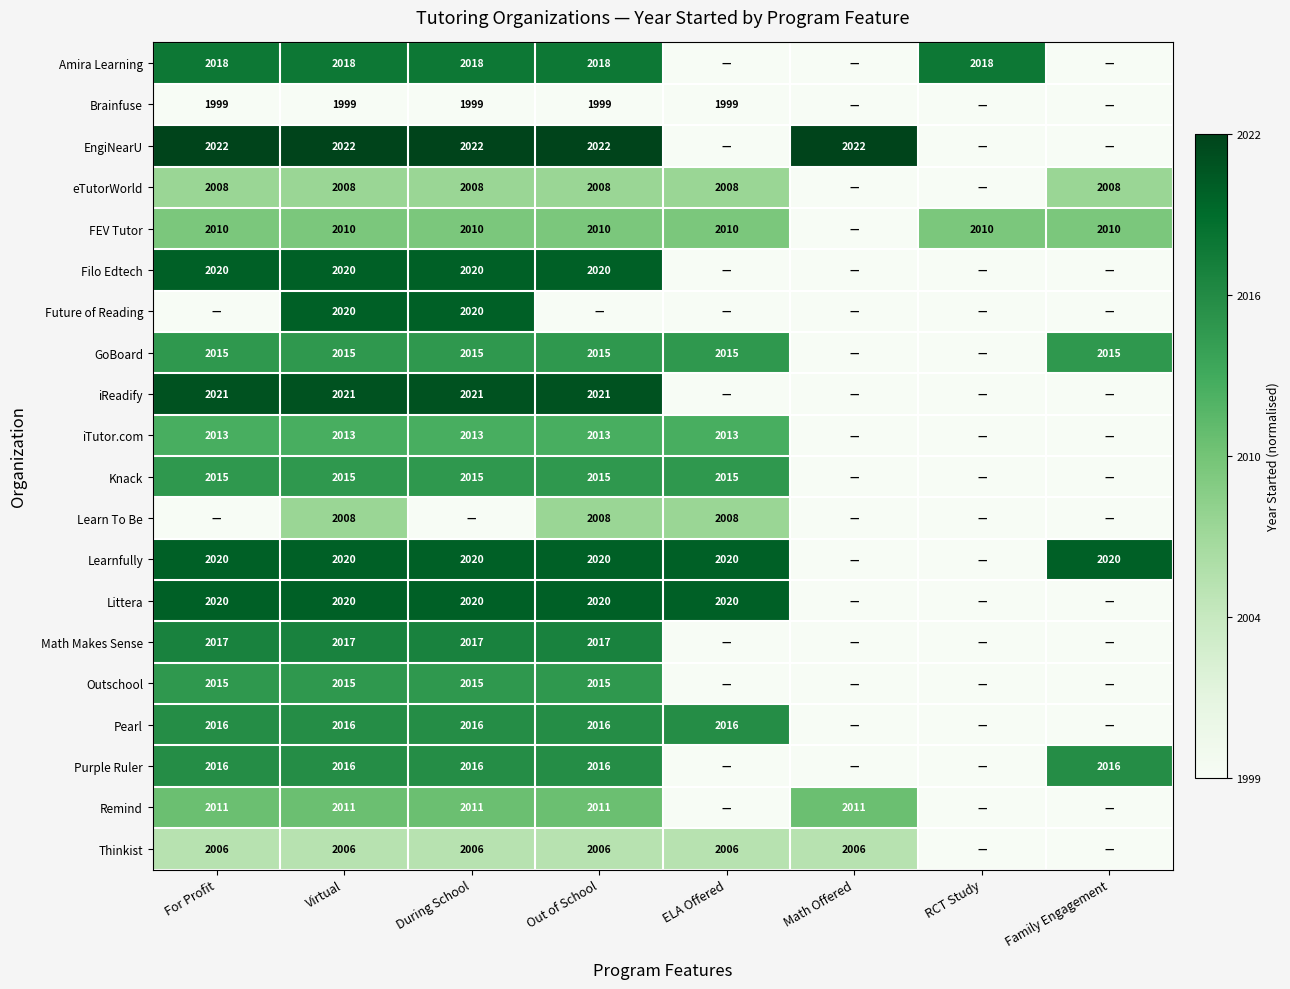

Is the value of GoBoard at Virtual greater than the value of Remind at For Profit?

Yes